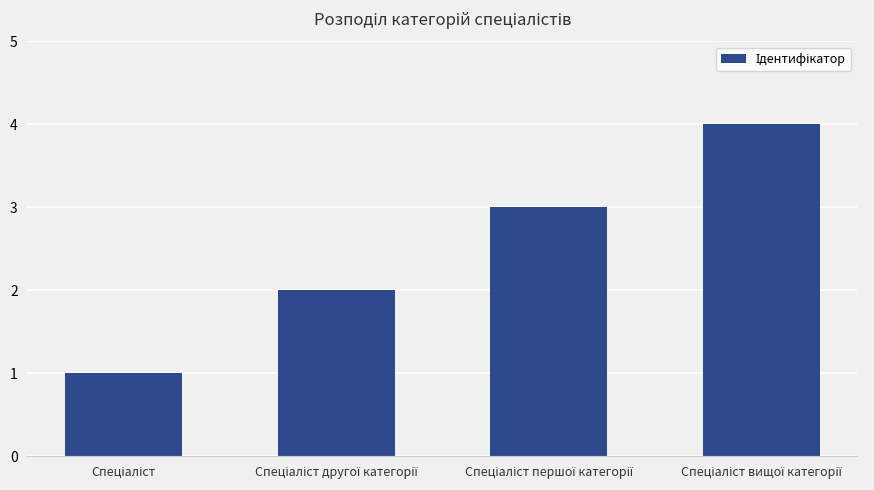

How many bars are there in total?

4